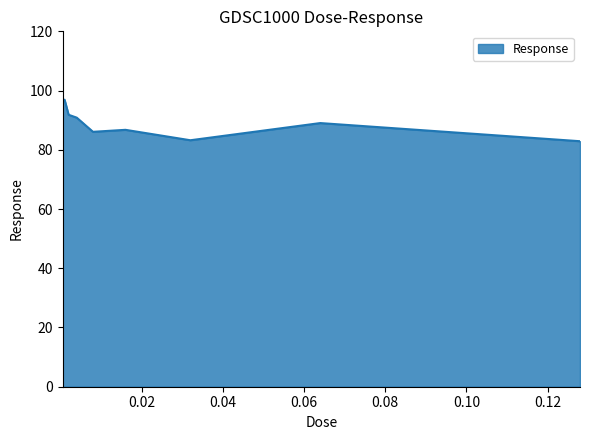

What is the difference between the maximum and minimum values?

14.0